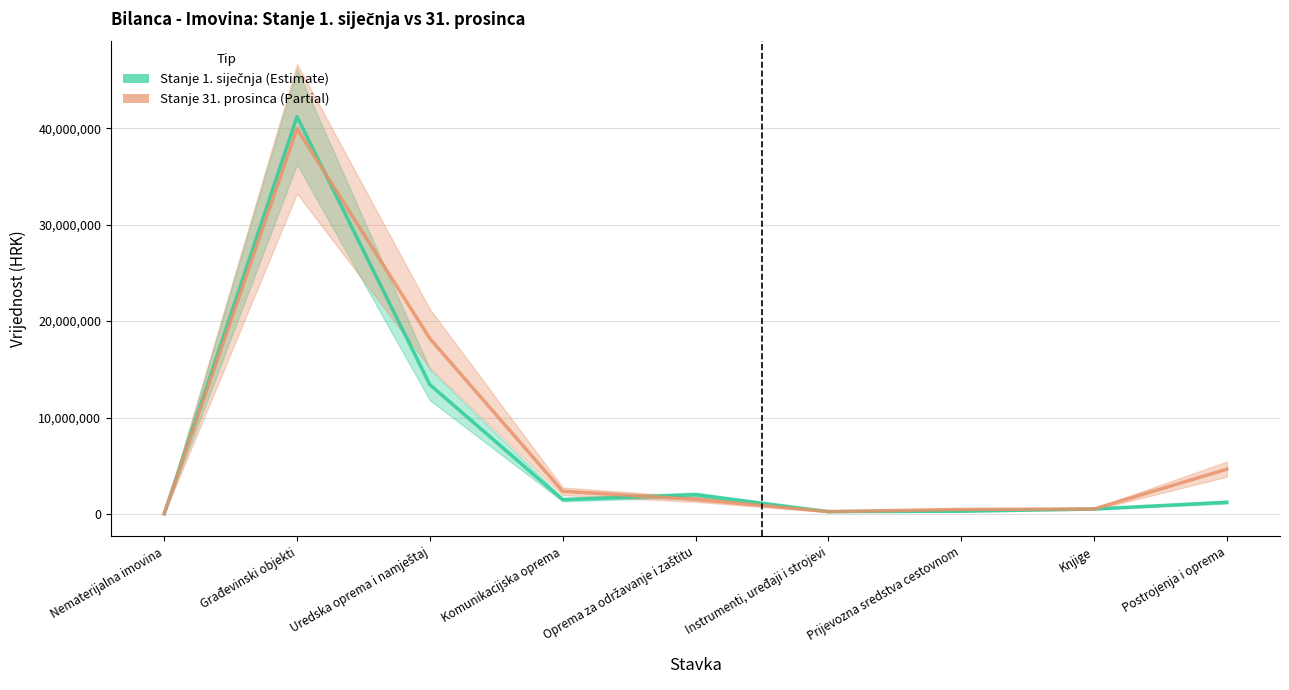

Is the value of Stanje 1. siječnja at Građevinski objekti greater than the value of Stanje 31. prosinca at Instrumenti, uređaji i strojevi?

Yes